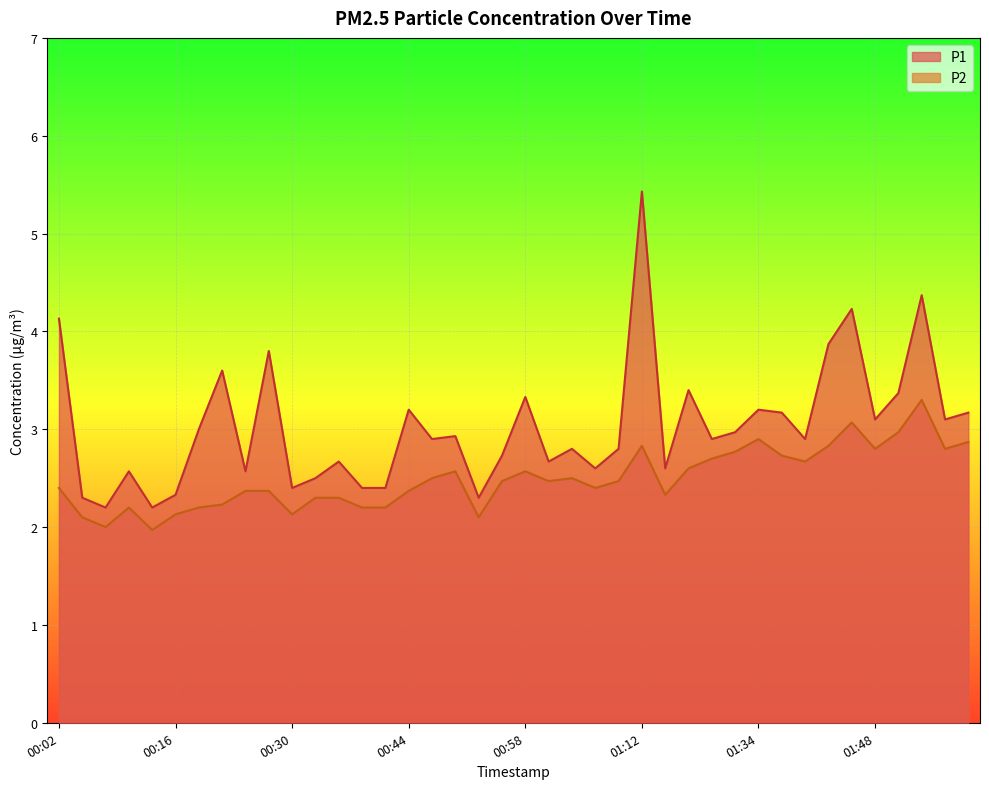

Which series has the largest range (max minus min)?

P1